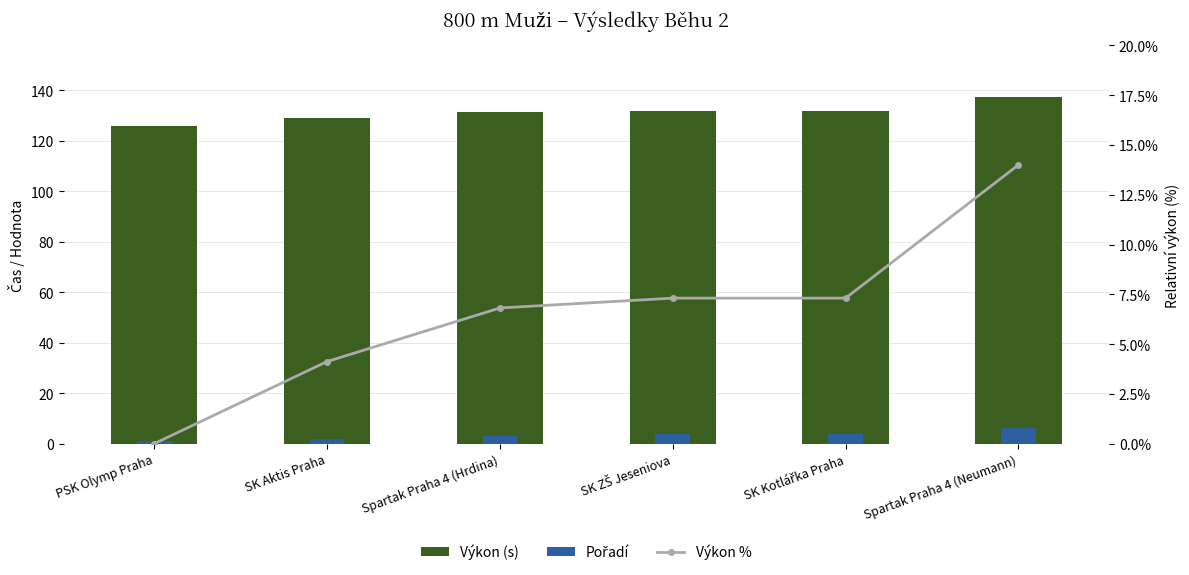

How many data points in Výkon % are above 7?

3